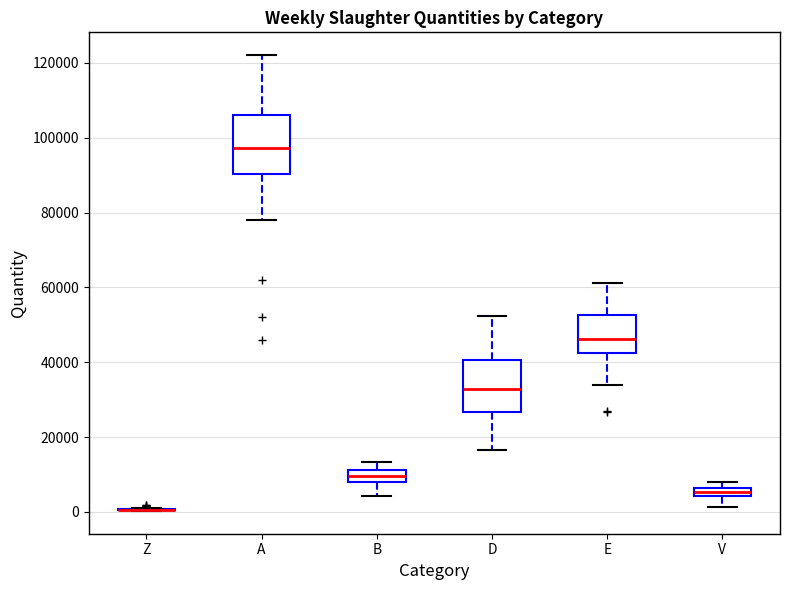

Where is the lower edge of the box for A on the y-axis? The values are not printed on the chart, so give them approximately, as read against the axis.

90000